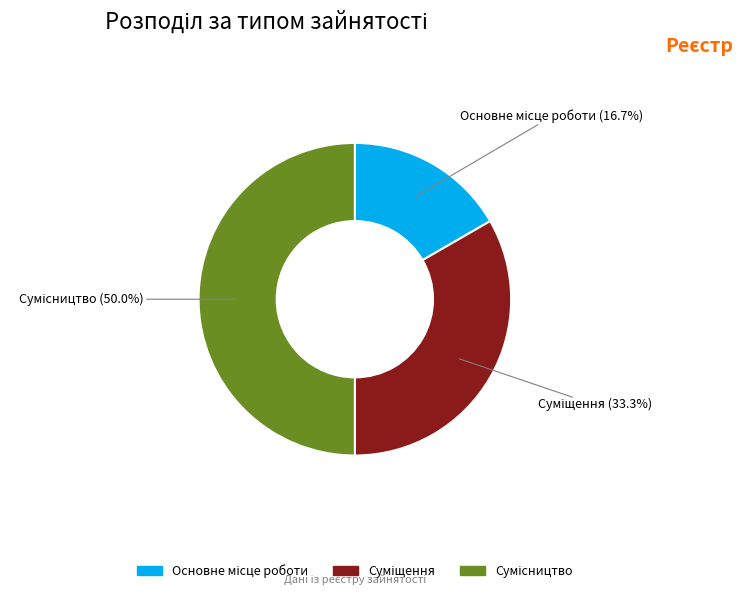

To the nearest percent, what is the combined percentage of Сумісництво and Суміщення?

83%